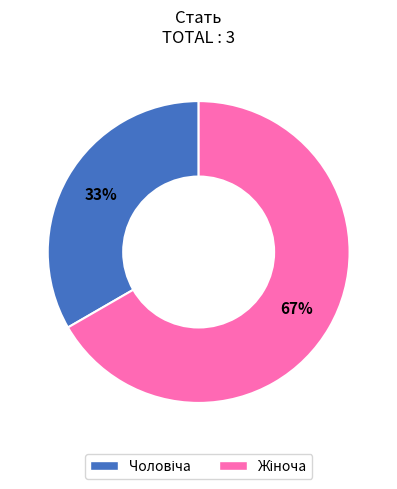

Does any single category account for the majority?

Yes